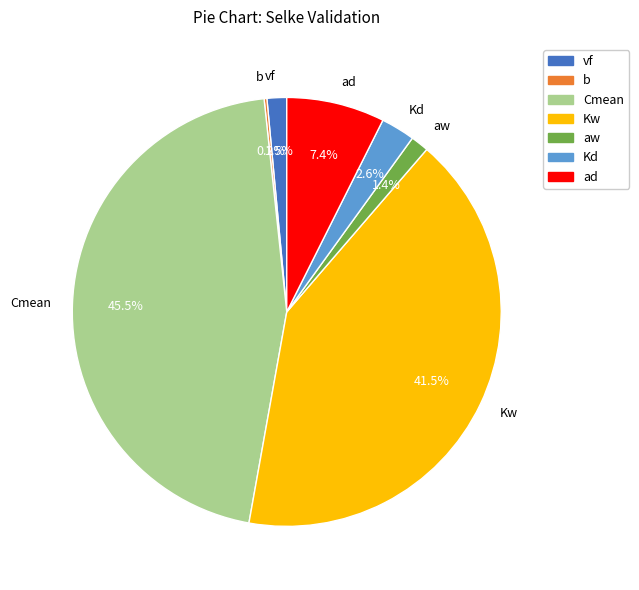

How much of the chart is everything except aw?

98.6%